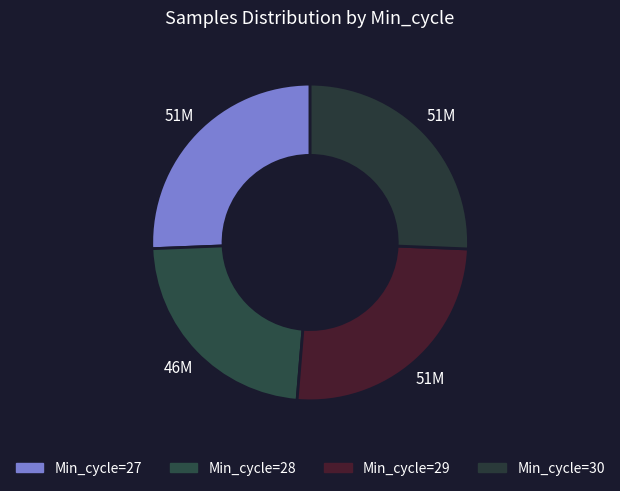

Is there any slice that represents more than half of the pie?

No